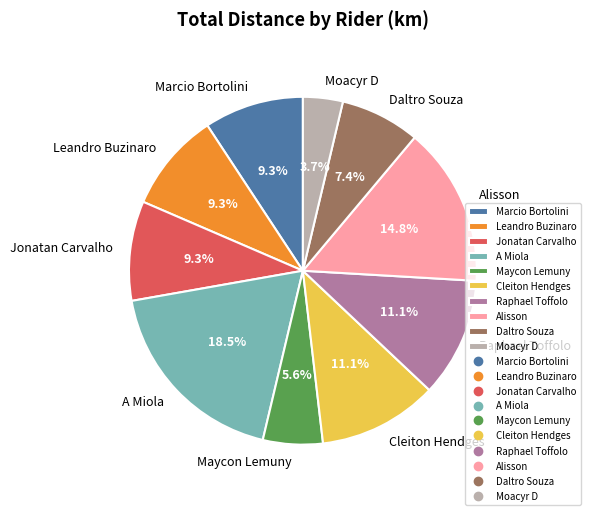

To the nearest percent, what percentage of the pie is Maycon Lemuny?

6%